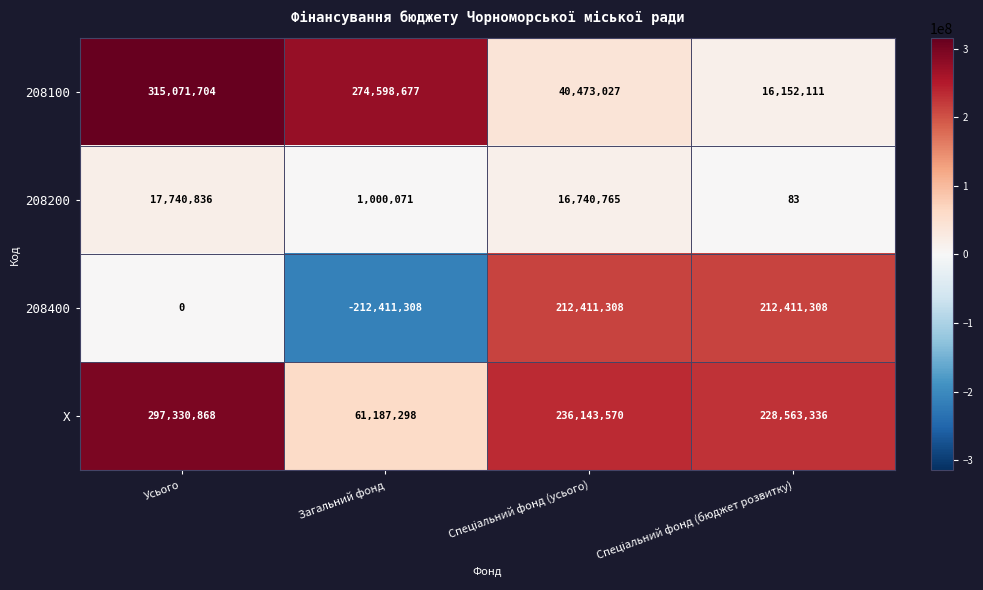

Which category has the lowest value across all series?

Загальний фонд